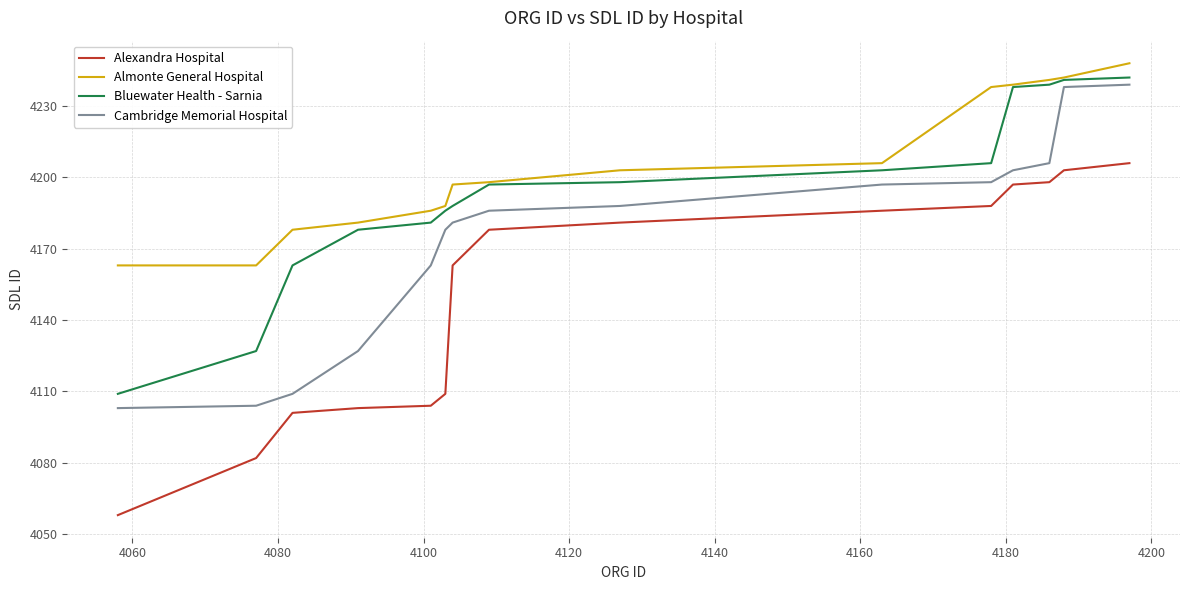

Rank the series by their average value, from lowest to highest.

Alexandra Hospital, Cambridge Memorial Hospital, Bluewater Health - Sarnia, Almonte General Hospital